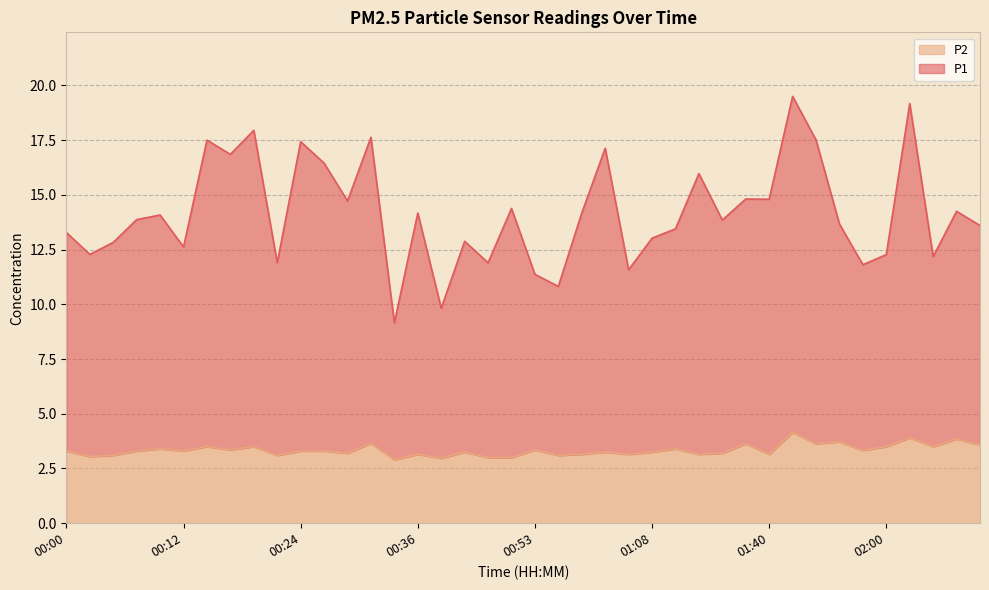

True or false: P2 and P1 cross at least once.

False